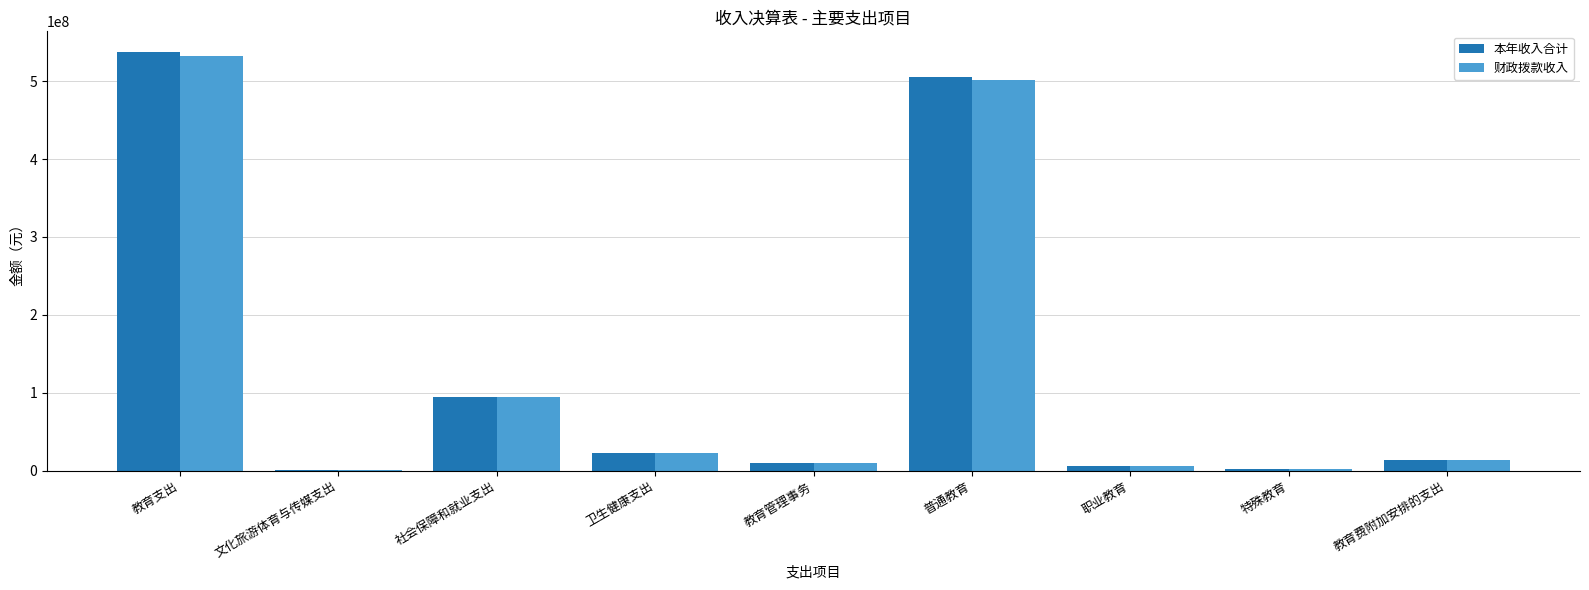

What is the total value across all series at 教育管理事务?

18854200.1